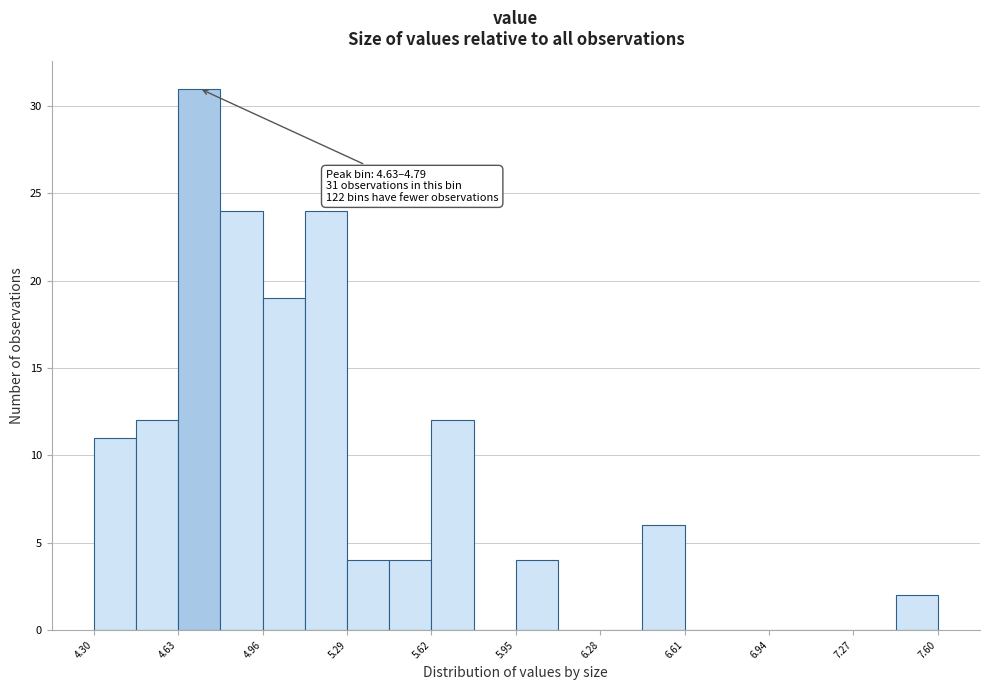

Read against the x-axis, roughly where is the centre of the tallest bar?

4.70